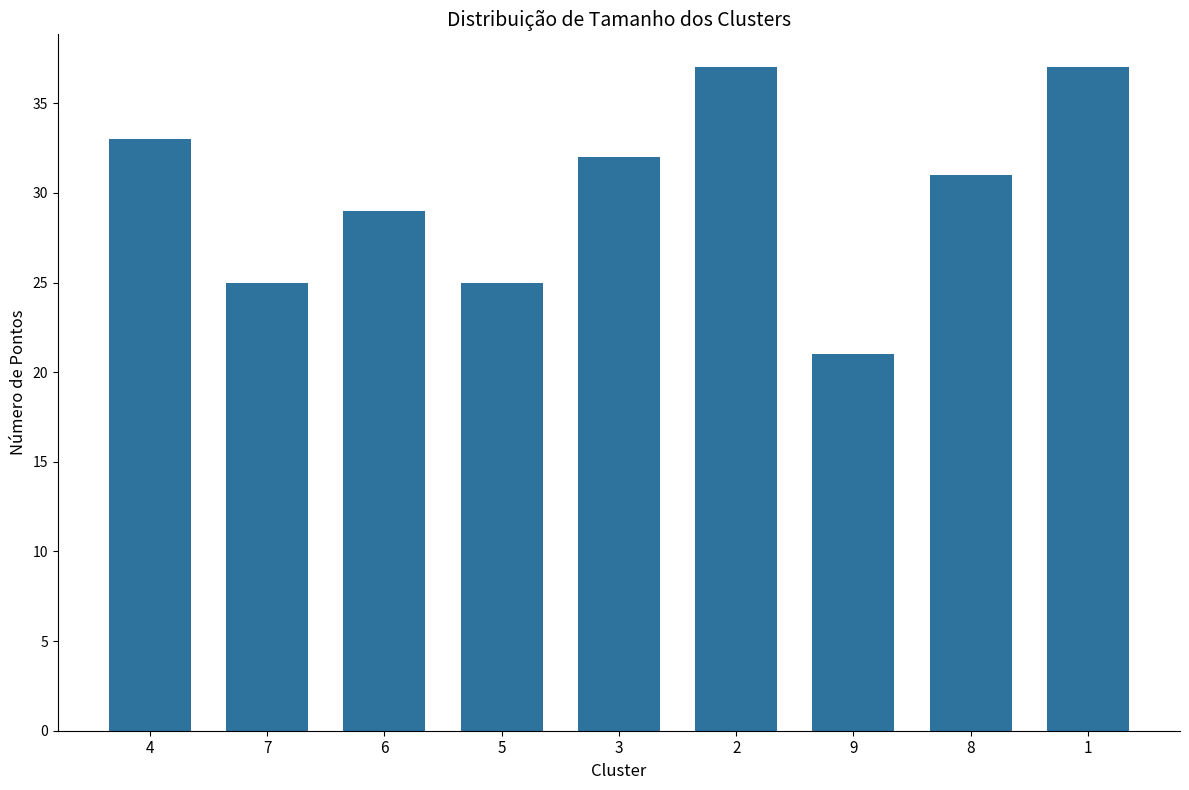

What is the smallest value displayed?

21